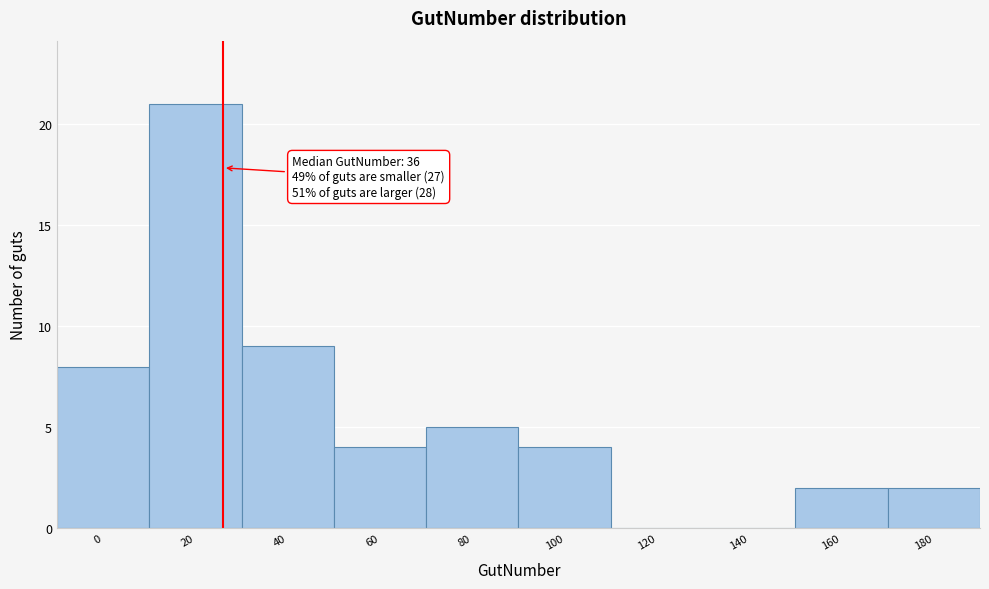

Reading right to left, extract all data points from this chart.

180=2	160=2	140=0	120=0	100=4	80=5	60=4	40=9	20=21	0=8